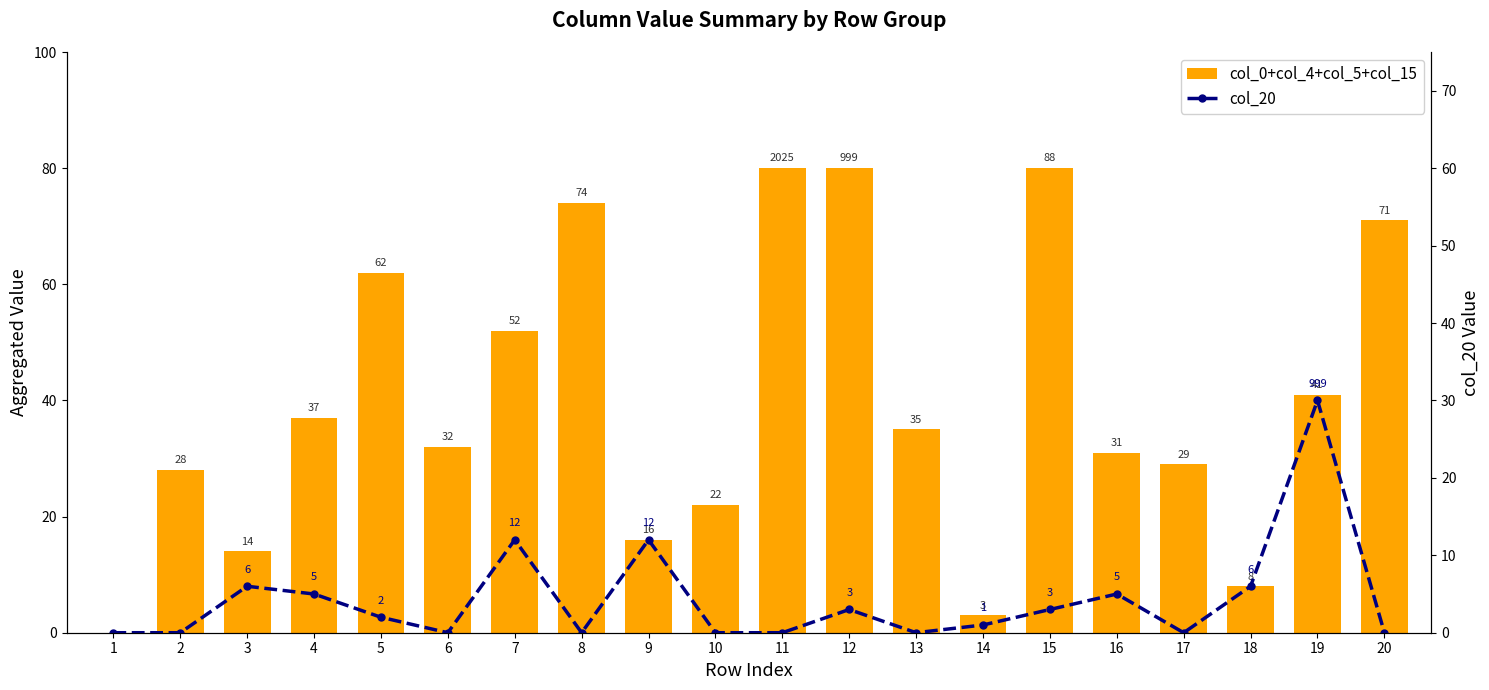

Which series changed the most between 7 and 13?

col_0+col_4+col_5+col_15